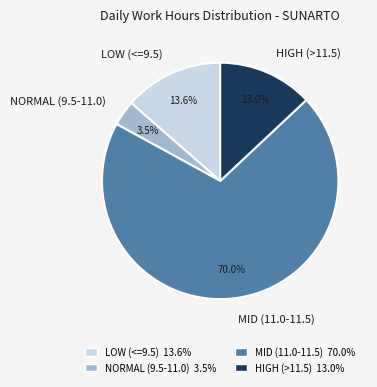

Does any single category account for the majority?

Yes